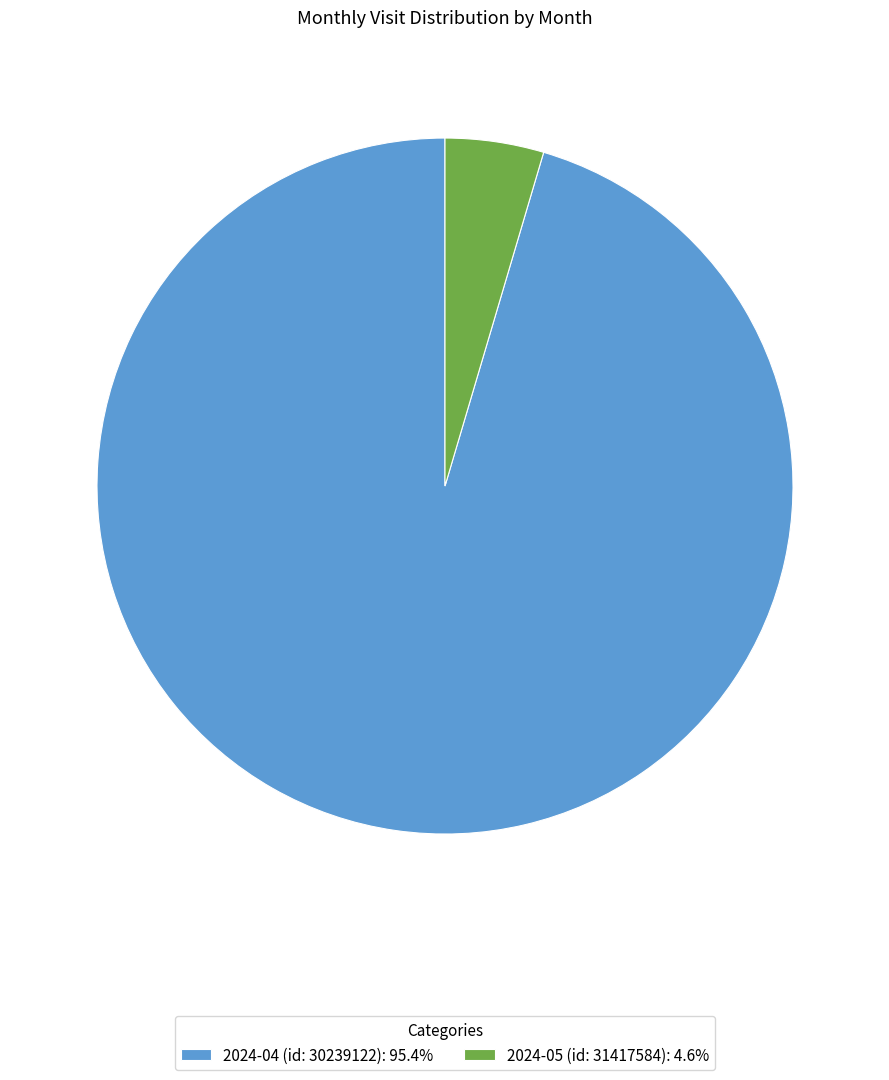

What is the largest slice in the pie chart?

2024-04 (id: 30239122)